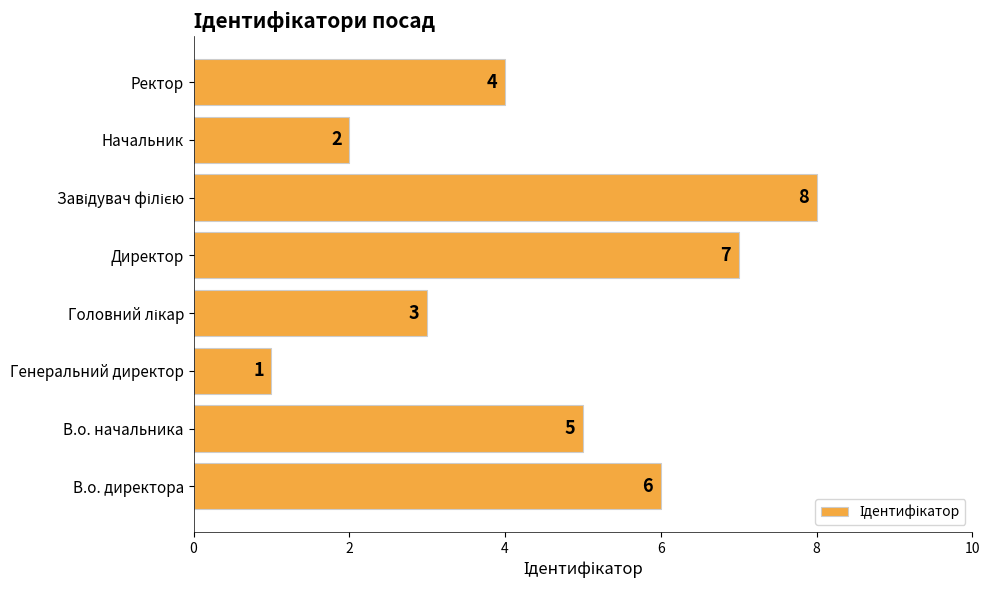

Which category has the lowest value across all series?

Генеральний директор